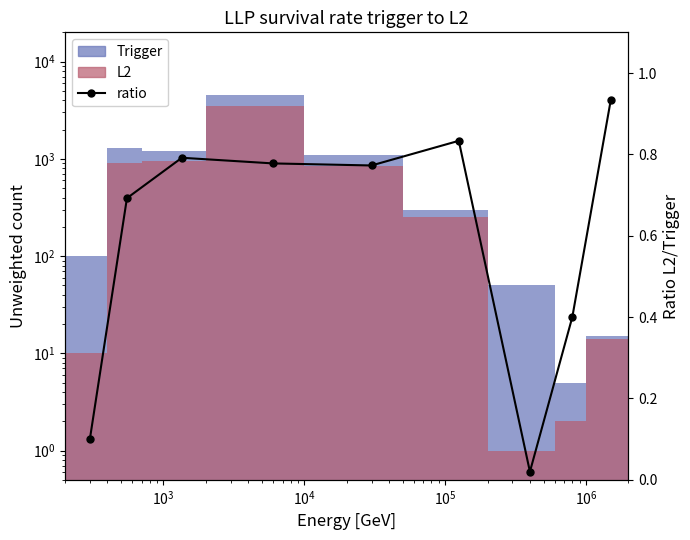

At which label does Trigger reach its peak?

$\mathdefault{10^{4}}$